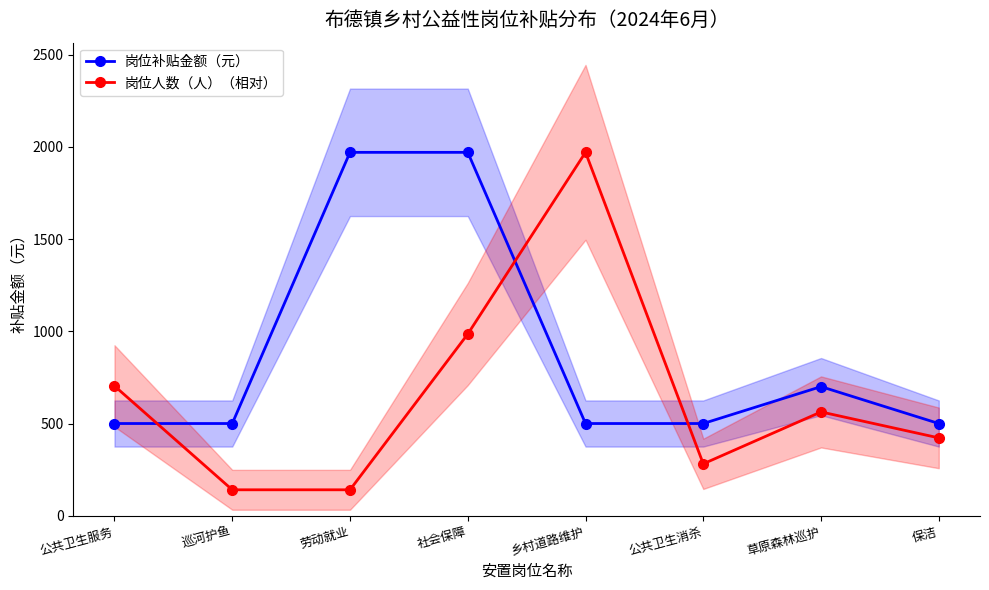

What is the smallest value displayed?

140.7